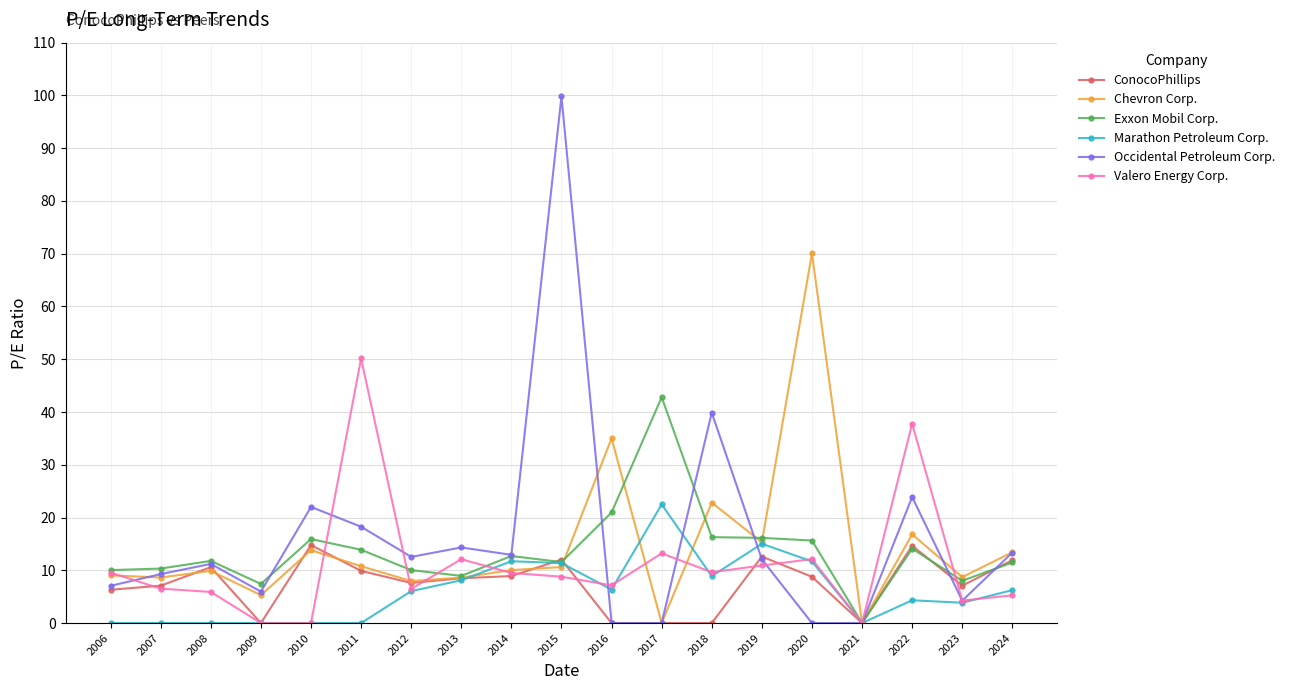

Where is Occidental Petroleum Corp. nearest to the value 49?

2018